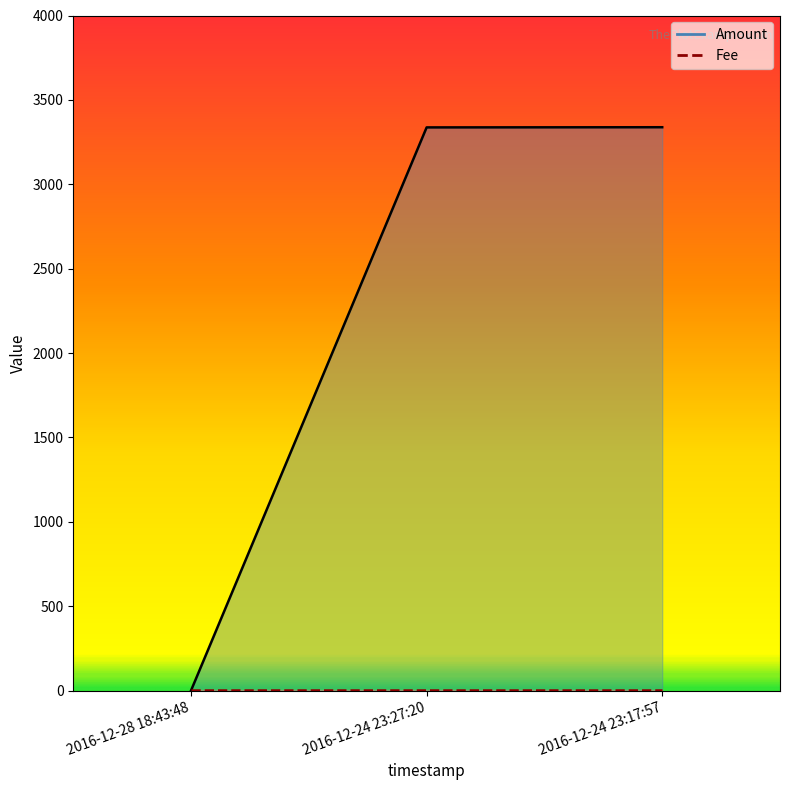

Reading left to right, list all the values displayed in this chart.

1	3337	3338